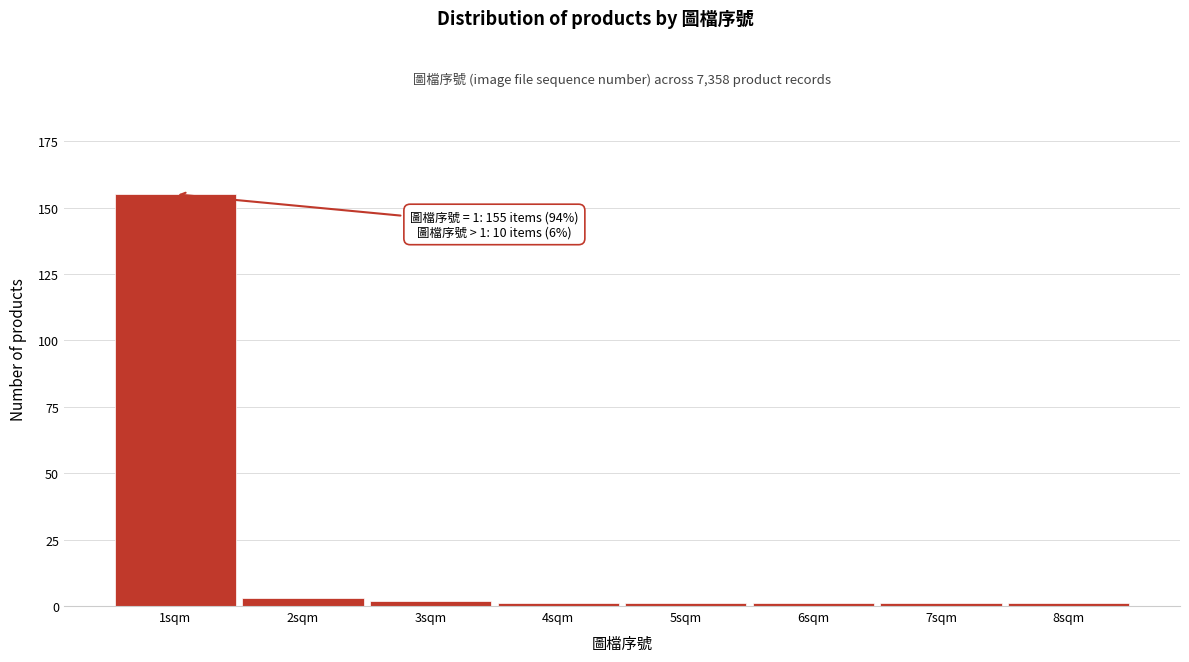

Reading right to left, list all the values displayed in this chart.

8sqm=1	7sqm=1	6sqm=1	5sqm=1	4sqm=1	3sqm=2	2sqm=3	1sqm=155